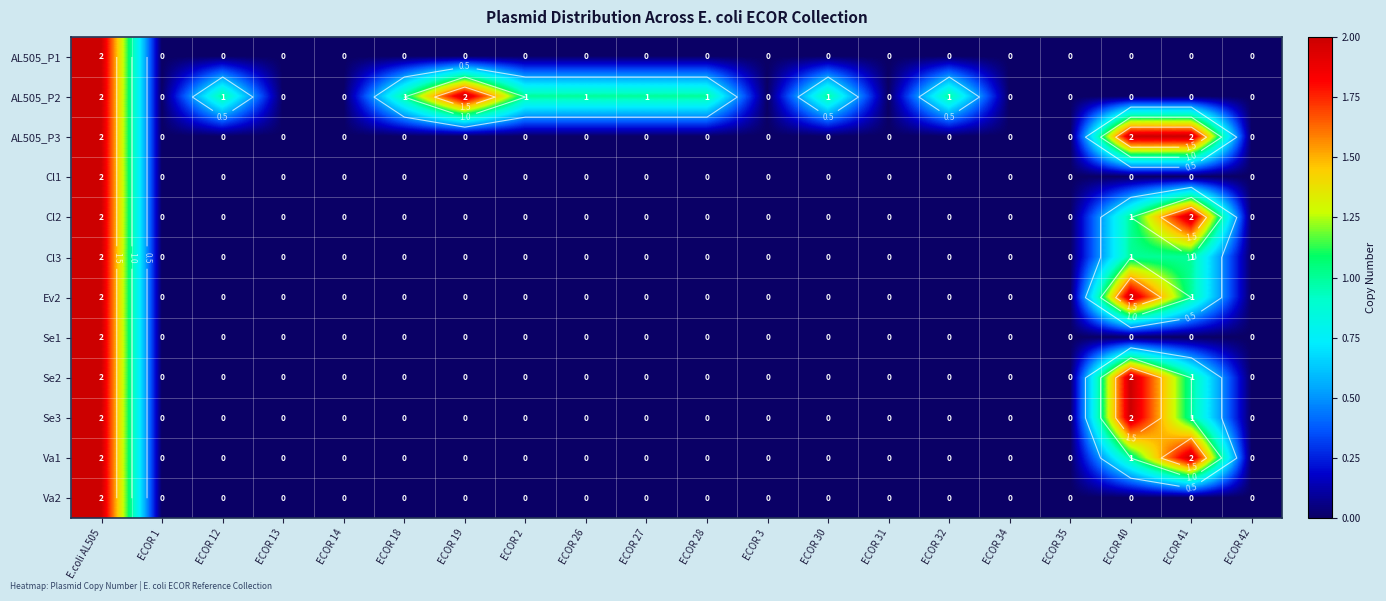

At how many categories does at least one series exceed 1?

4